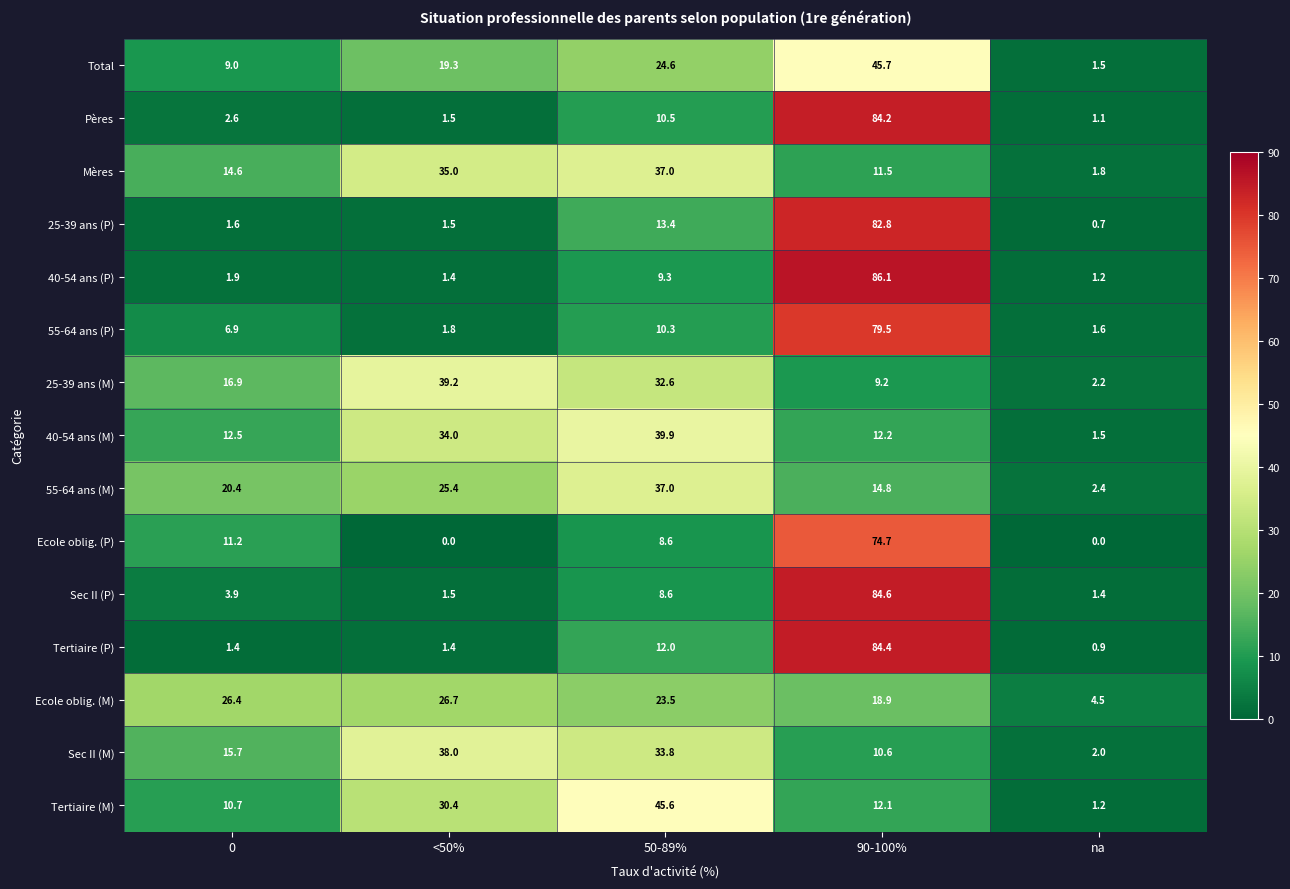

How many values in the Ecole oblig. (M) series exceed 23?

3